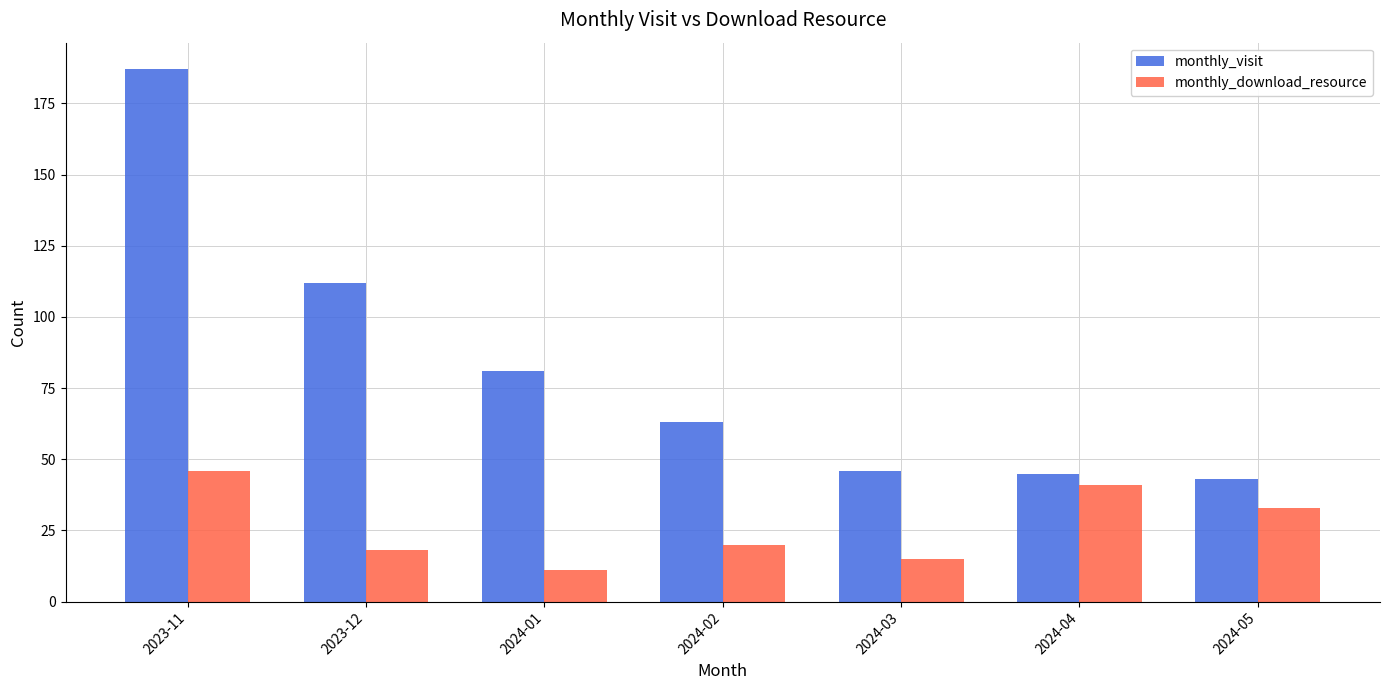

Where is monthly_download_resource nearest to the value 28?

2024-05